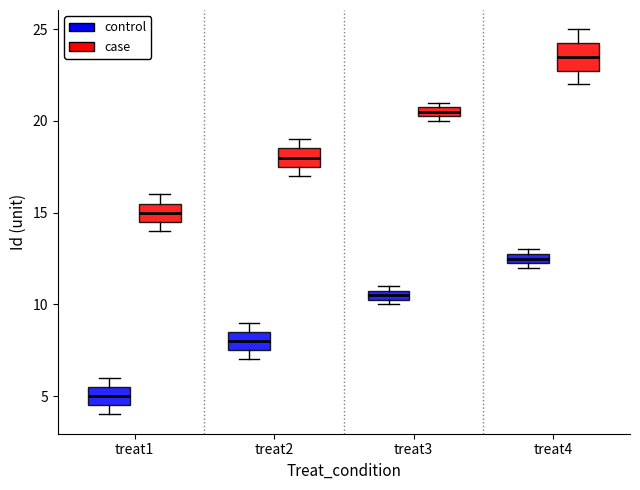

Which box is the tallest, from its lower edge to its upper edge?

treat4 (case)